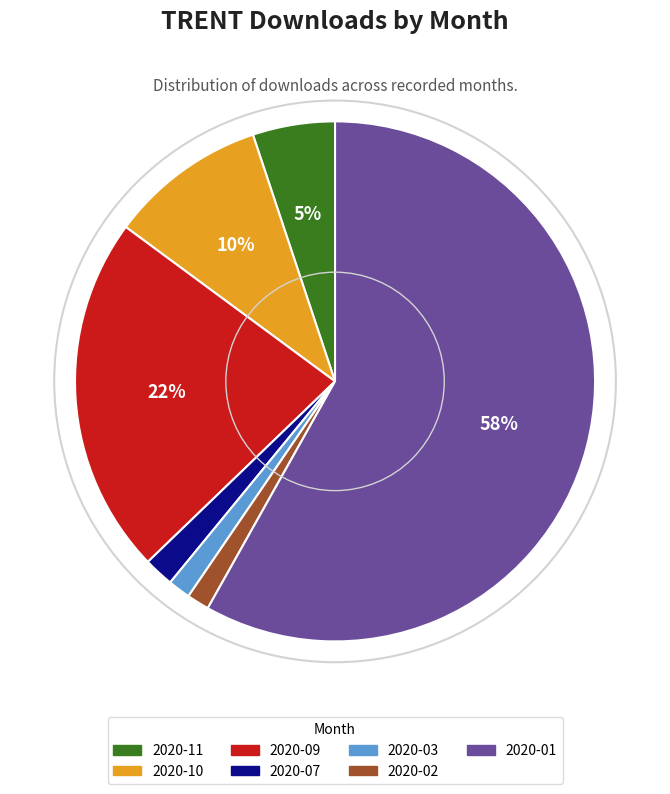

Which has a higher value, 2020-07 or 2020-11?

2020-11